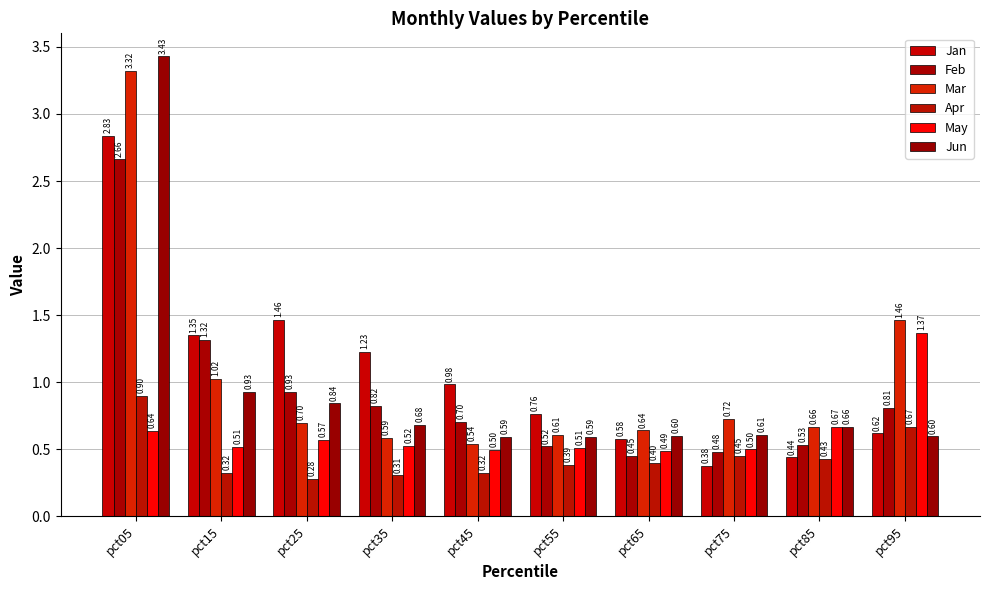

True or false: Feb has a value of 1.3 at pct95.

False